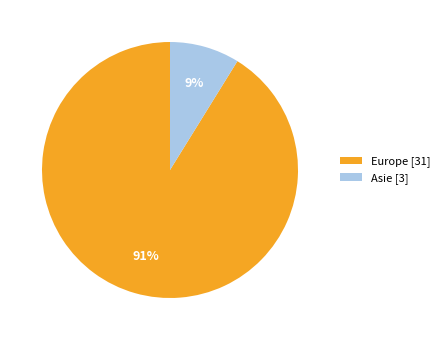

Do Asie [3] and Europe [31] together represent more than half of the pie?

Yes